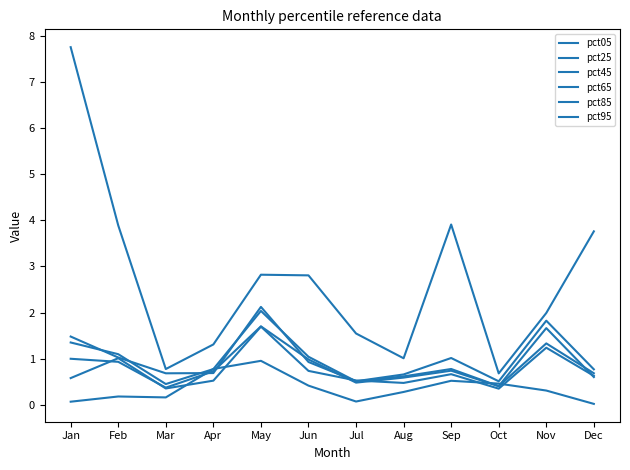

How many lines are shown in the chart?

6